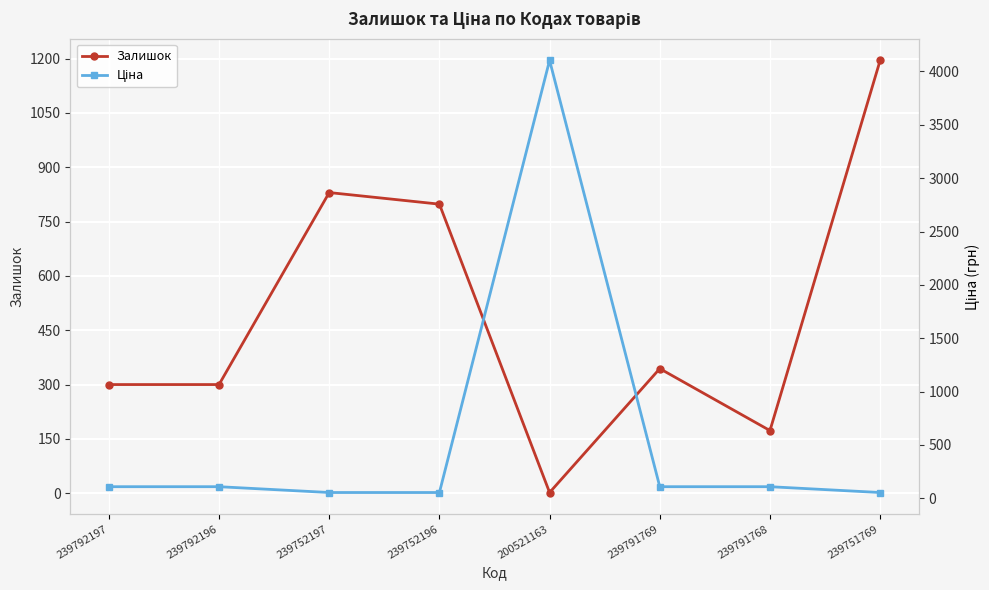

What is the difference between the Залишок values at 239792196 and 239791769?

44